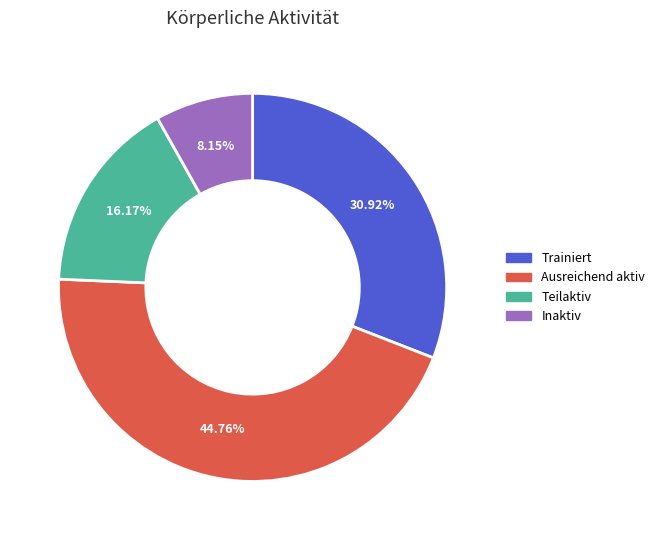

Does Trainiert account for over 50% of the chart?

No